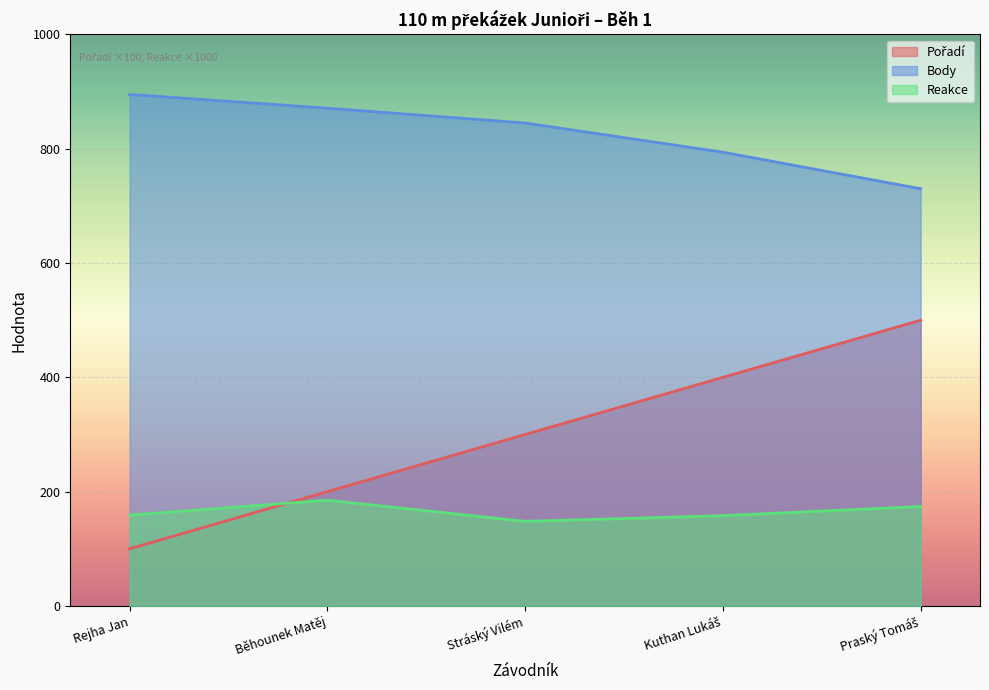

What is the difference between the highest and lowest values at Kuthan Lukáš?

636